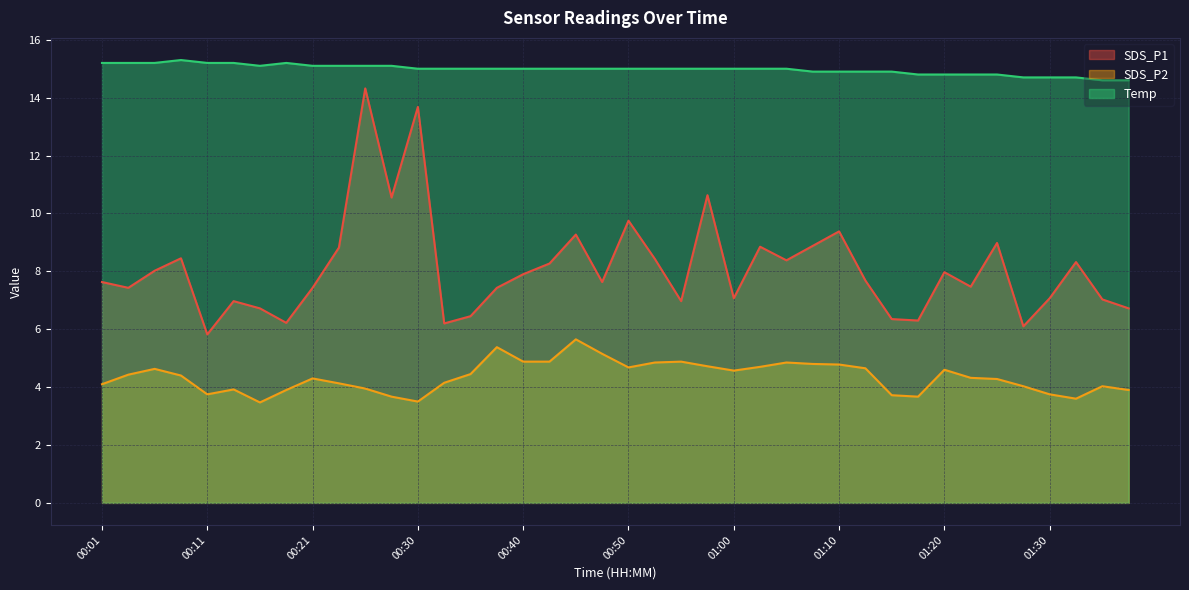

Reading left to right, what are all the values shown in this chart?

SDS_P1: 00:01=7.6	00:04=7.4	00:06=8.0	00:09=8.4	00:11=5.8	00:13=7.0	00:16=6.7	00:18=6.2	00:21=7.4	00:23=8.8	00:26=14.3	00:28=10.6	00:30=13.7	00:33=6.2	00:35=6.5	00:38=7.4	00:40=7.9	00:43=8.3	00:45=9.3	00:47=7.6	00:50=9.8	00:52=8.4	00:55=7.0	00:57=10.6	01:00=7.1	01:02=8.8	01:05=8.4	01:07=8.9	01:10=9.4	01:12=7.7	01:15=6.3	01:18=6.3	01:20=8.0	01:23=7.5	01:26=9.0	01:28=6.1	01:30=7.1	01:33=8.3	01:35=7.0	01:38=6.7
SDS_P2: 00:01=4.1	00:04=4.4	00:06=4.6	00:09=4.4	00:11=3.8	00:13=3.9	00:16=3.5	00:18=3.9	00:21=4.3	00:23=4.1	00:26=4.0	00:28=3.7	00:30=3.5	00:33=4.2	00:35=4.5	00:38=5.4	00:40=4.9	00:43=4.9	00:45=5.7	00:47=5.2	00:50=4.7	00:52=4.8	00:55=4.9	00:57=4.7	01:00=4.6	01:02=4.7	01:05=4.8	01:07=4.8	01:10=4.8	01:12=4.7	01:15=3.7	01:18=3.7	01:20=4.6	01:23=4.3	01:26=4.3	01:28=4.0	01:30=3.8	01:33=3.6	01:35=4.0	01:38=3.9
Temp: 00:01=15.2	00:04=15.2	00:06=15.2	00:09=15.3	00:11=15.2	00:13=15.2	00:16=15.1	00:18=15.2	00:21=15.1	00:23=15.1	00:26=15.1	00:28=15.1	00:30=15.0	00:33=15.0	00:35=15.0	00:38=15.0	00:40=15.0	00:43=15.0	00:45=15.0	00:47=15.0	00:50=15.0	00:52=15.0	00:55=15.0	00:57=15.0	01:00=15.0	01:02=15.0	01:05=15.0	01:07=14.9	01:10=14.9	01:12=14.9	01:15=14.9	01:18=14.8	01:20=14.8	01:23=14.8	01:26=14.8	01:28=14.7	01:30=14.7	01:33=14.7	01:35=14.6	01:38=14.6